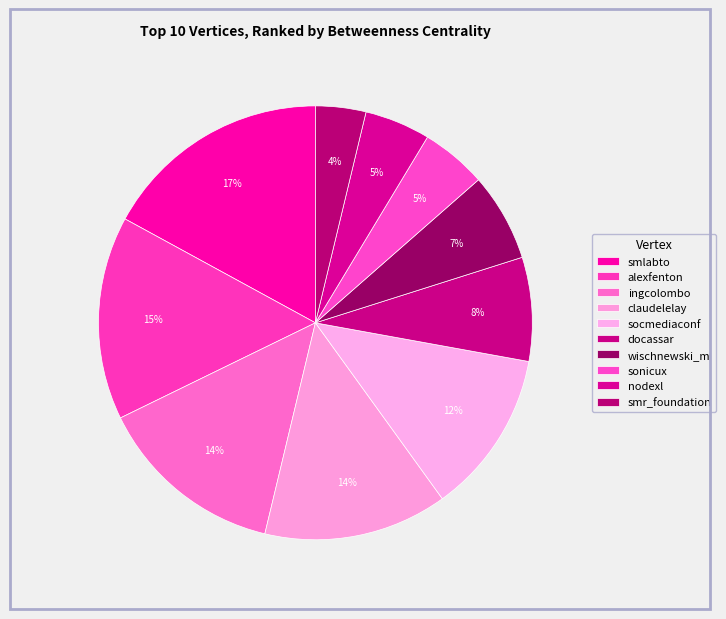

True or false: smr_foundation accounts for 4% of the total.

True